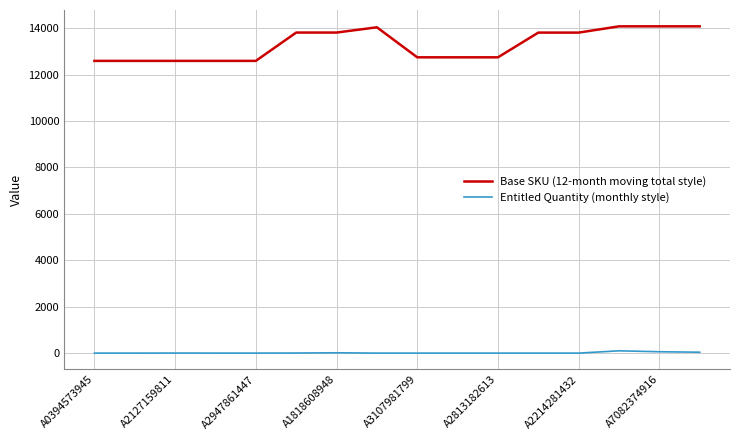

Rank the series by their maximum value, from lowest to highest.

Entitled Quantity (monthly style), Base SKU (12-month moving total style)